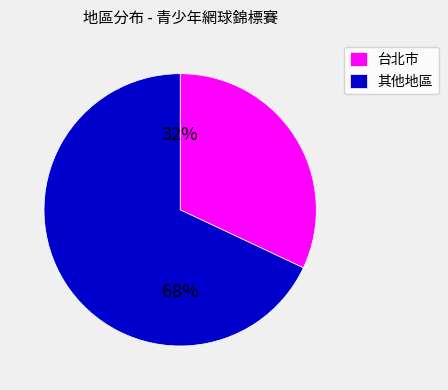

Rank the categories by value from highest to lowest.

其他地區, 台北市